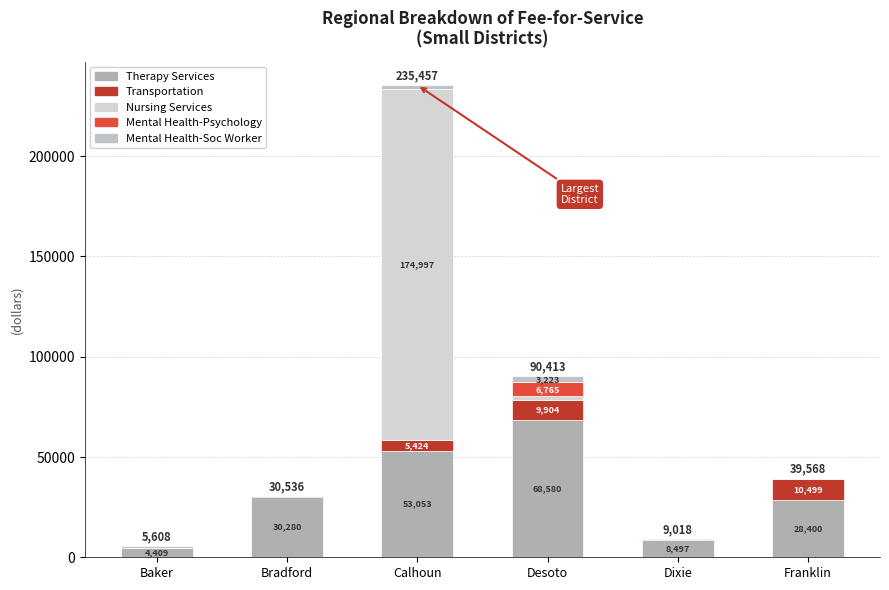

Rank the series at Baker from lowest to highest value.

Transportation, Nursing Services, Mental Health-Psychology, Mental Health-Soc Worker, Therapy Services